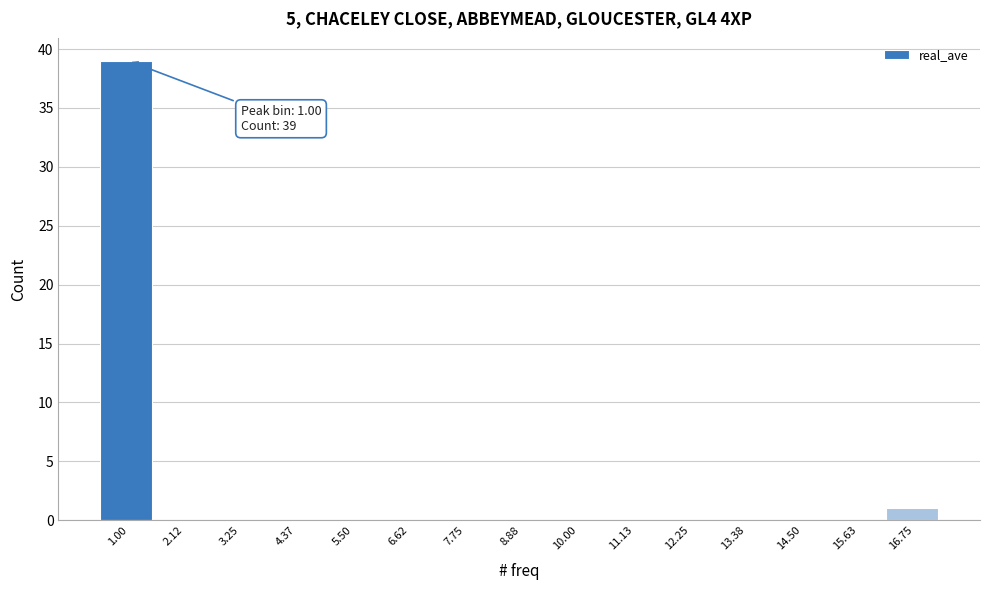

Over which range of the x-axis is the bar tallest?

0.4 to 1.6